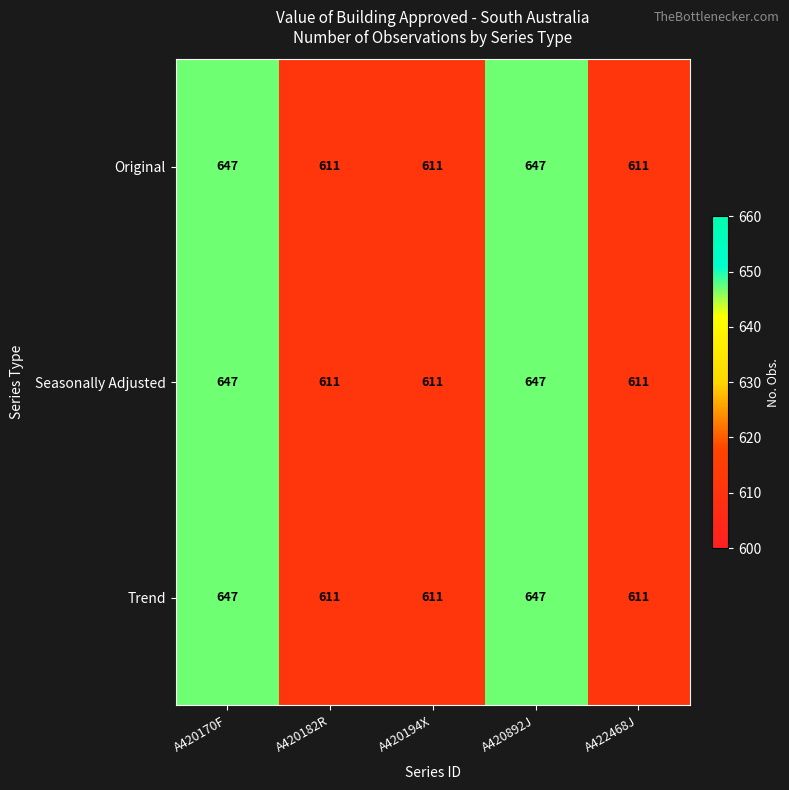

What is the difference between the maximum and minimum values in the Trend series?

36